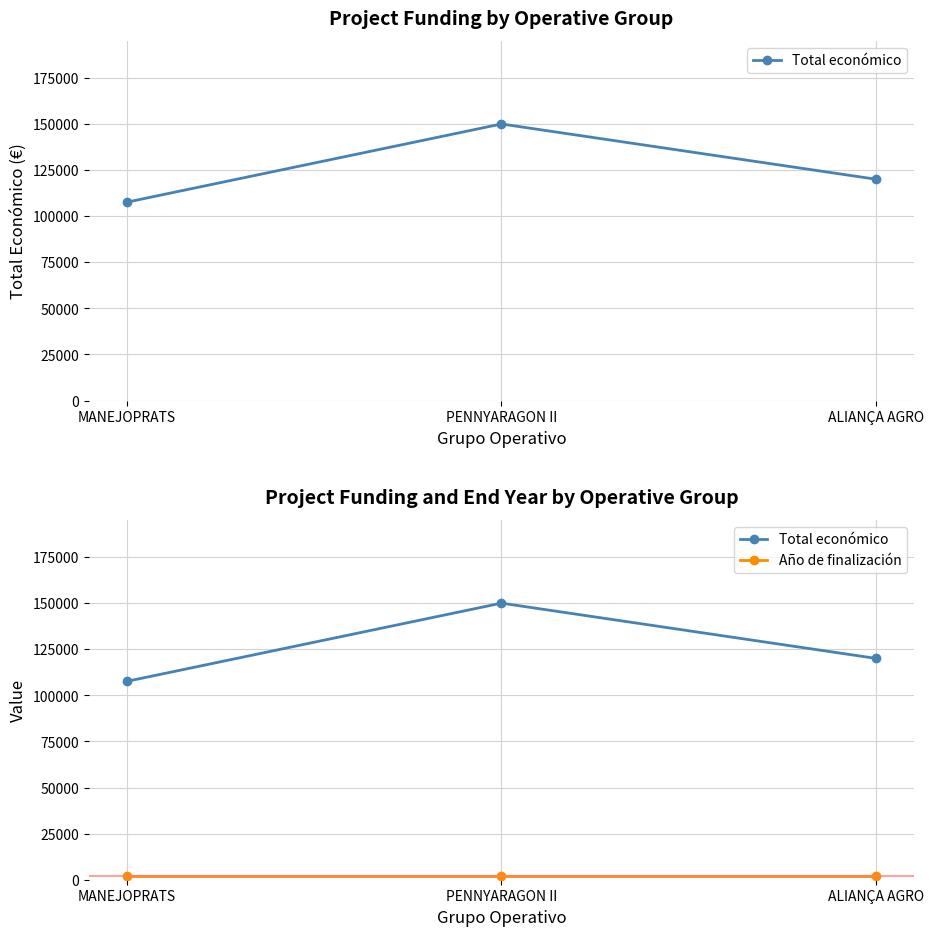

Reading left to right, what are all the values shown in this chart?

Total económico: 107555	150000	120000
Año de finalización: 2027	2027	2027